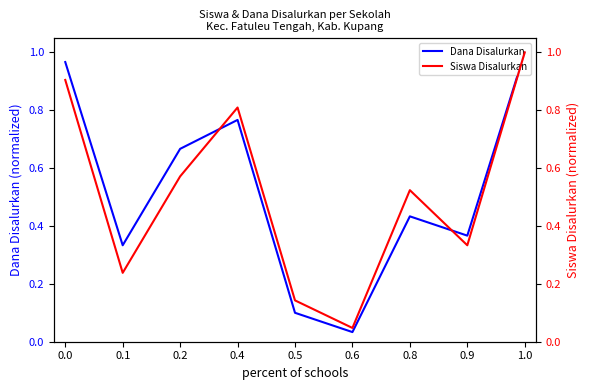

At how many categories does at least one series exceed 0?

9